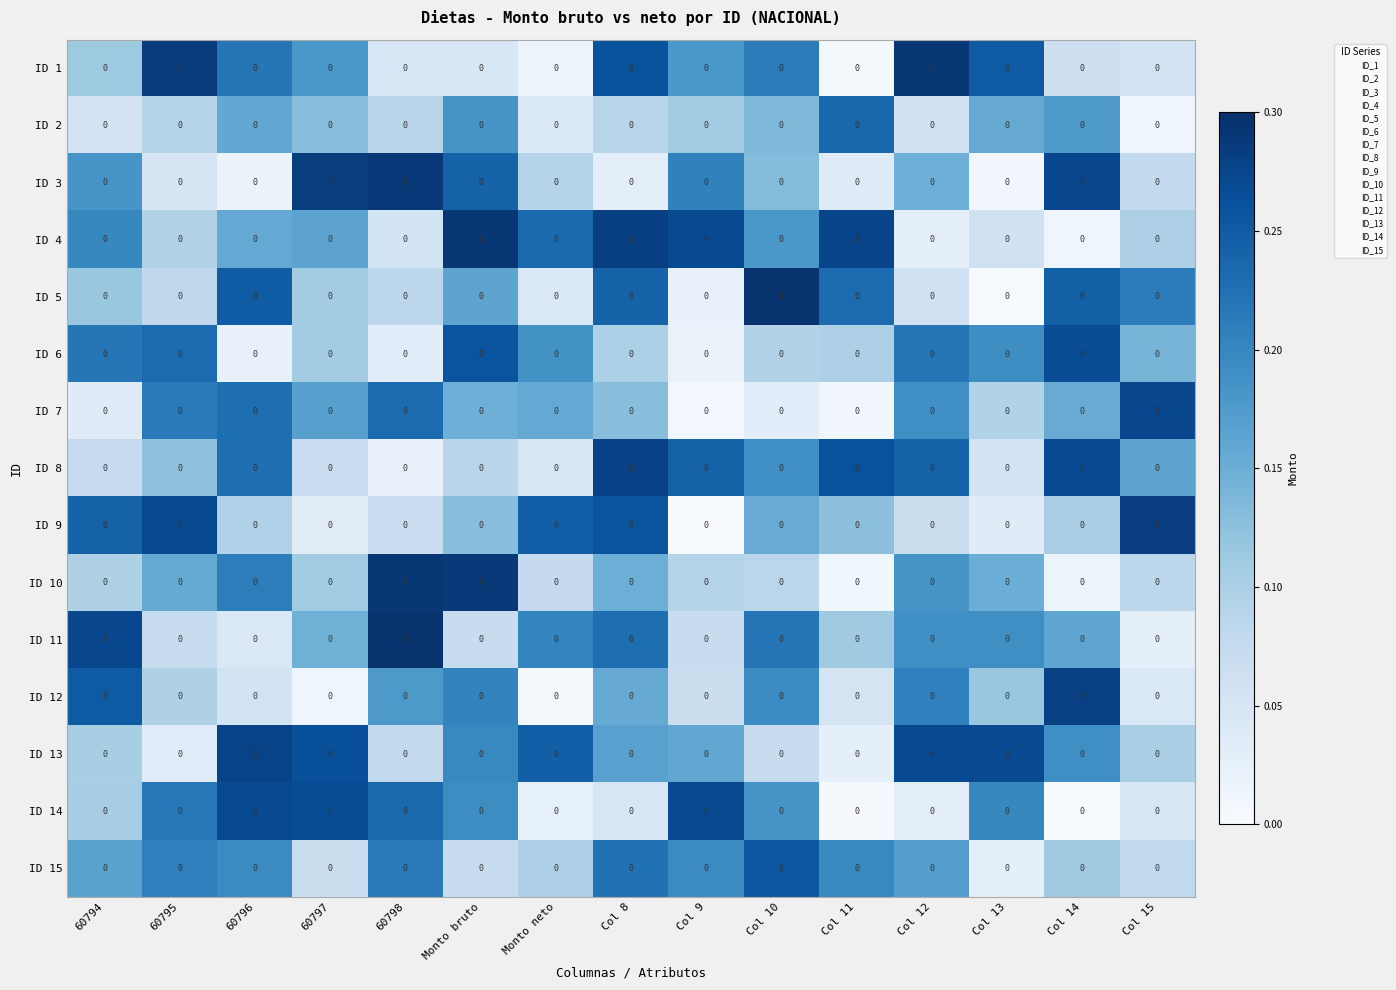

At which label is ID 1 closest to 0?

Col 11